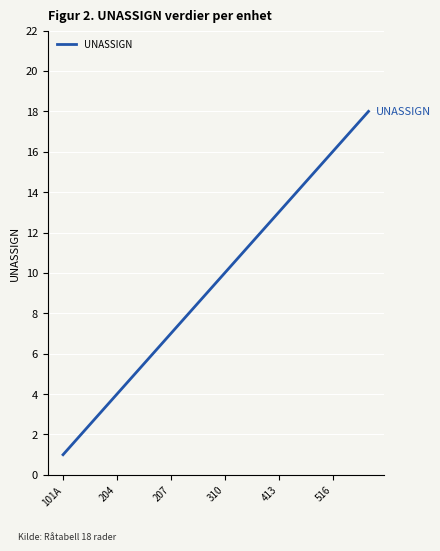

What is the difference between the maximum and minimum values?

17